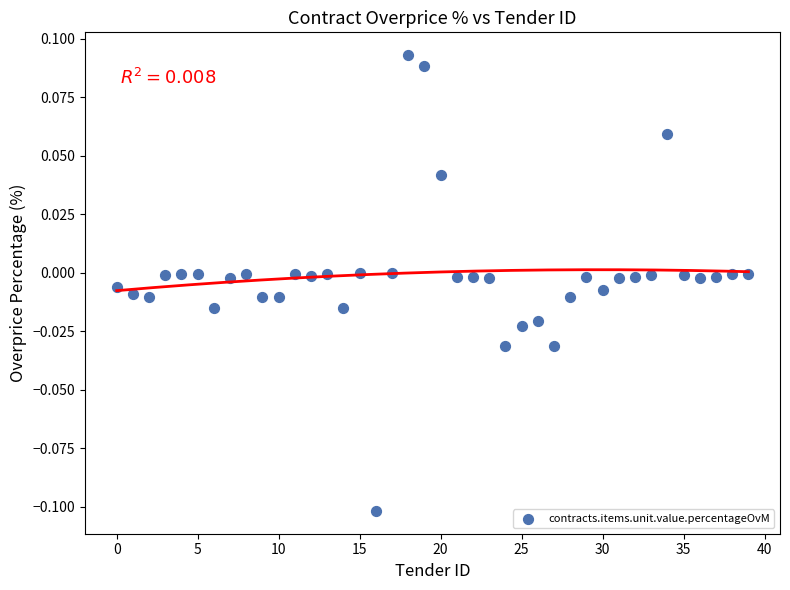

How many data points are displayed?

40